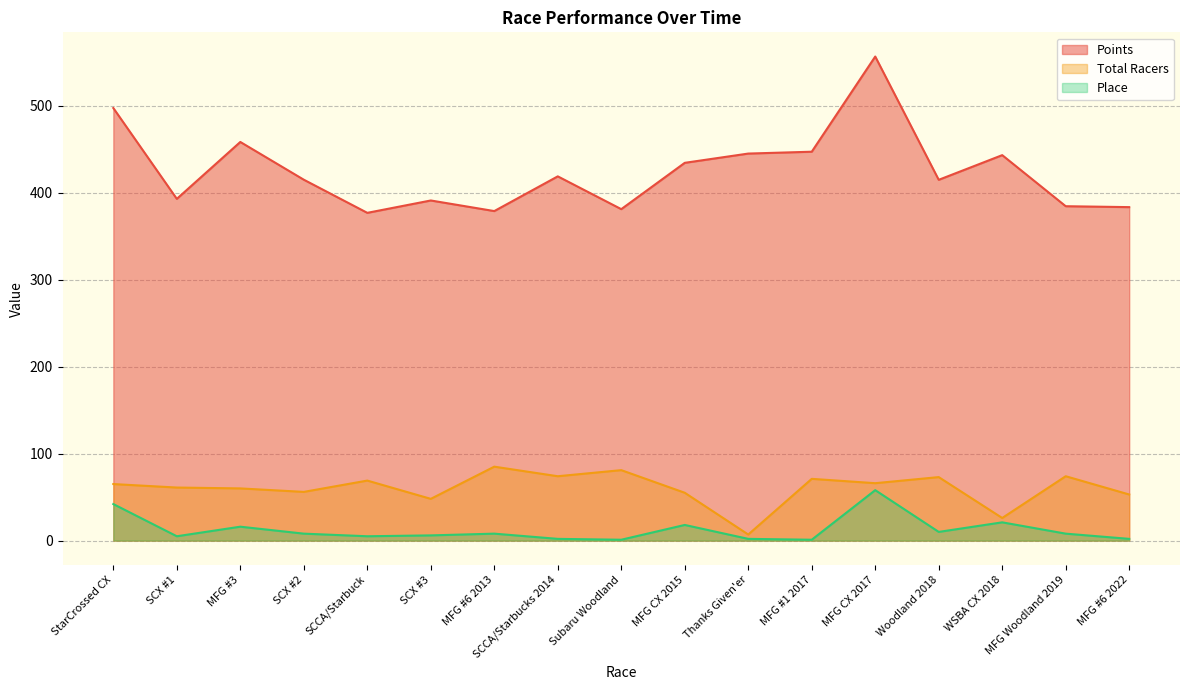

What value does the Total Racers series have at SCCA/Starbucks 2014?

74.0